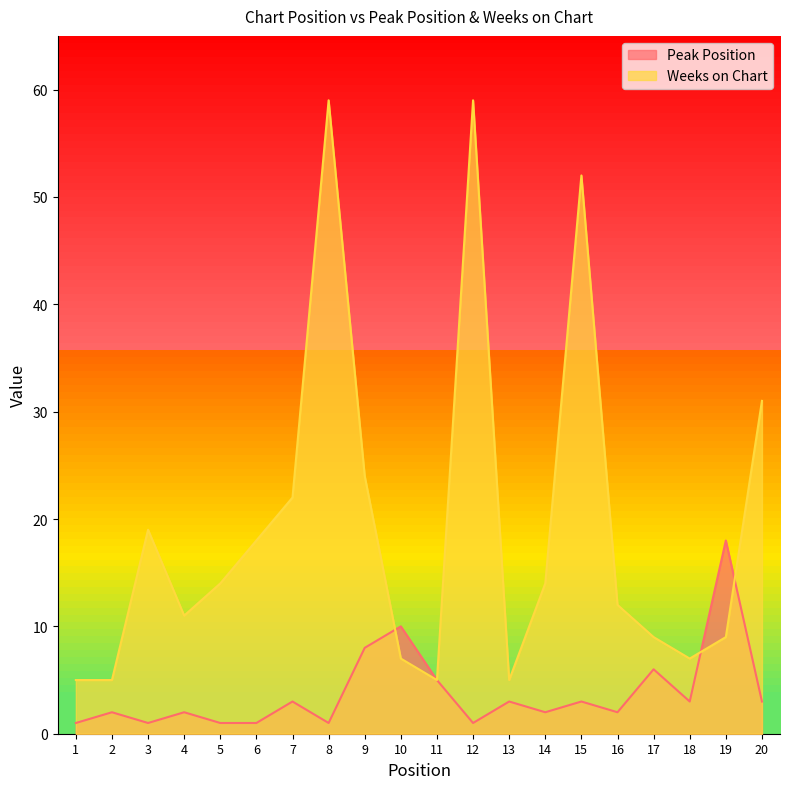

Is it true that Peak Position equals 2 at 3?

False